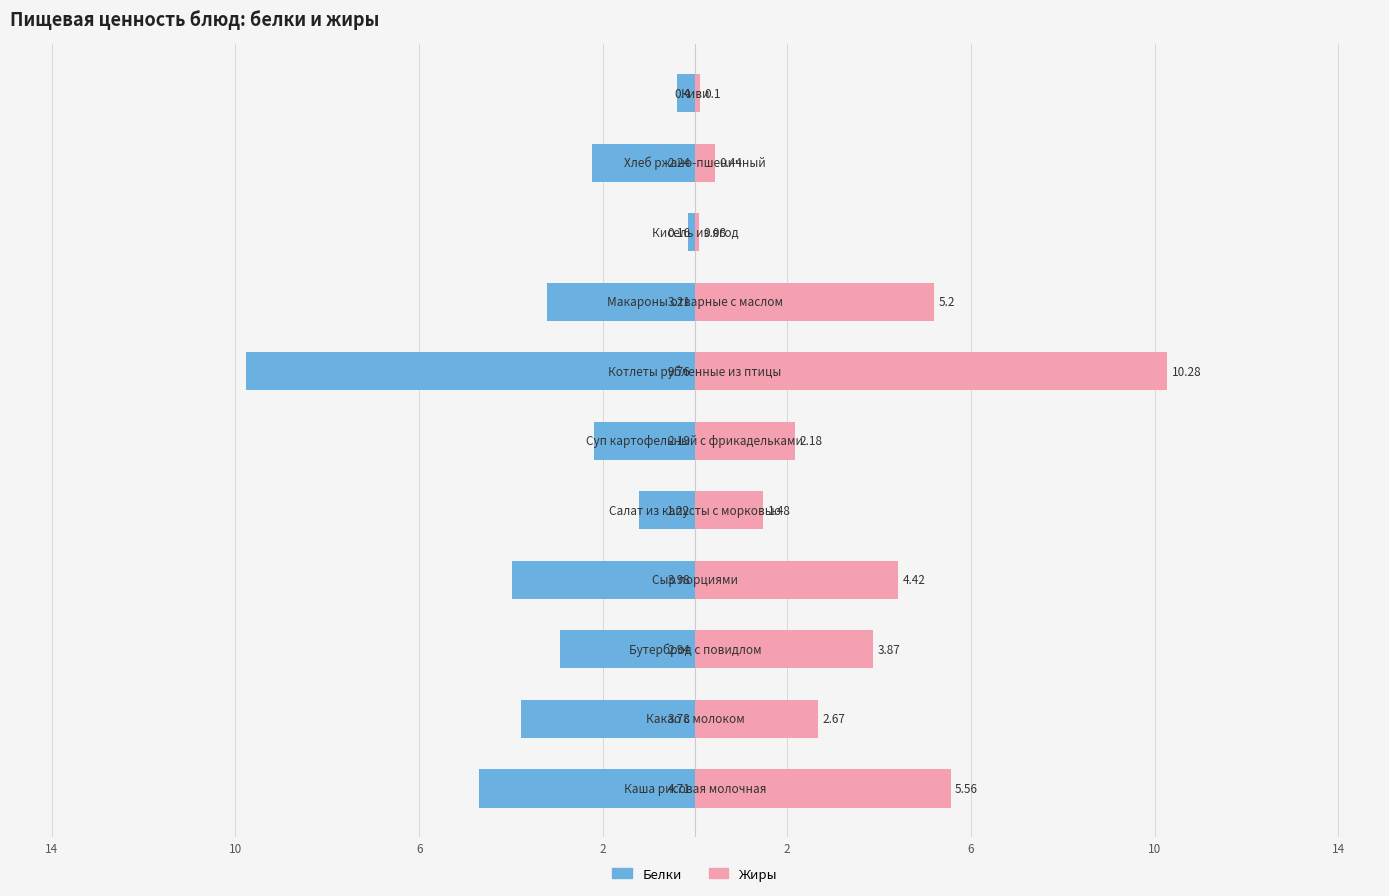

What is the value of the Жиры bar at the 3rd from the left?

3.9